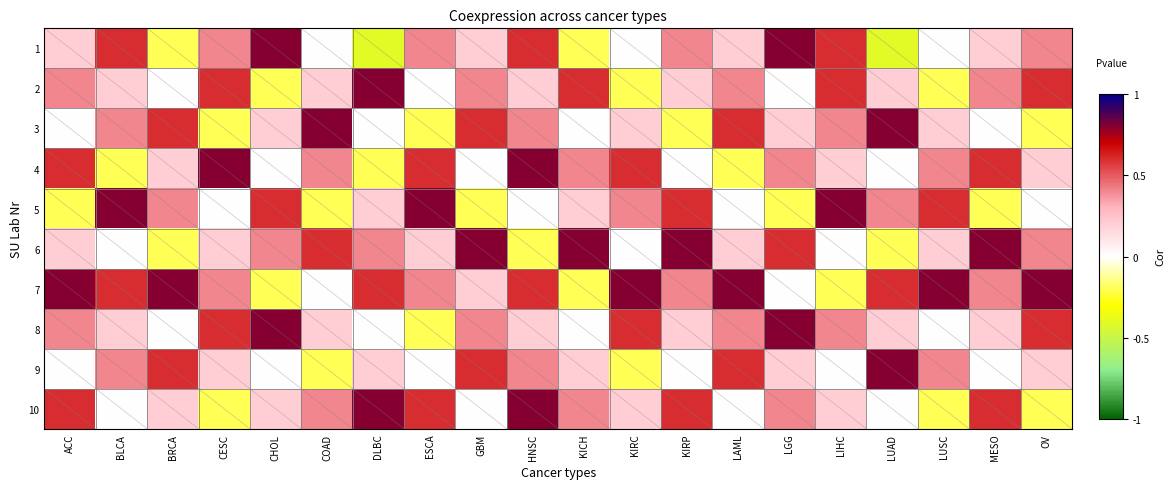

Reading left to right, what are all the values shown in this chart?

1: ACC=0.2	BLCA=0.6	BRCA=-0.2	CESC=0.4	CHOL=0.8	COAD=0.0	DLBC=-0.4	ESCA=0.4	GBM=0.2	HNSC=0.6	KICH=-0.2	KIRC=0.0	KIRP=0.4	LAML=0.2	LGG=0.8	LIHC=0.6	LUAD=-0.4	LUSC=0.0	MESO=0.2	OV=0.4
2: ACC=0.4	BLCA=0.2	BRCA=0.0	CESC=0.6	CHOL=-0.2	COAD=0.2	DLBC=0.8	ESCA=0.0	GBM=0.4	HNSC=0.2	KICH=0.6	KIRC=-0.2	KIRP=0.2	LAML=0.4	LGG=0.0	LIHC=0.6	LUAD=0.2	LUSC=-0.2	MESO=0.4	OV=0.6
3: ACC=0.0	BLCA=0.4	BRCA=0.6	CESC=-0.2	CHOL=0.2	COAD=0.8	DLBC=0.0	ESCA=-0.2	GBM=0.6	HNSC=0.4	KICH=0.0	KIRC=0.2	KIRP=-0.2	LAML=0.6	LGG=0.2	LIHC=0.4	LUAD=0.8	LUSC=0.2	MESO=0.0	OV=-0.2
4: ACC=0.6	BLCA=-0.2	BRCA=0.2	CESC=0.8	CHOL=0.0	COAD=0.4	DLBC=-0.2	ESCA=0.6	GBM=0.0	HNSC=0.8	KICH=0.4	KIRC=0.6	KIRP=0.0	LAML=-0.2	LGG=0.4	LIHC=0.2	LUAD=0.0	LUSC=0.4	MESO=0.6	OV=0.2
5: ACC=-0.2	BLCA=0.8	BRCA=0.4	CESC=0.0	CHOL=0.6	COAD=-0.2	DLBC=0.2	ESCA=0.8	GBM=-0.2	HNSC=0.0	KICH=0.2	KIRC=0.4	KIRP=0.6	LAML=0.0	LGG=-0.2	LIHC=0.8	LUAD=0.4	LUSC=0.6	MESO=-0.2	OV=0.0
6: ACC=0.2	BLCA=0.0	BRCA=-0.2	CESC=0.2	CHOL=0.4	COAD=0.6	DLBC=0.4	ESCA=0.2	GBM=0.8	HNSC=-0.2	KICH=0.8	KIRC=0.0	KIRP=0.8	LAML=0.2	LGG=0.6	LIHC=0.0	LUAD=-0.2	LUSC=0.2	MESO=0.8	OV=0.4
7: ACC=0.8	BLCA=0.6	BRCA=0.8	CESC=0.4	CHOL=-0.2	COAD=0.0	DLBC=0.6	ESCA=0.4	GBM=0.2	HNSC=0.6	KICH=-0.2	KIRC=0.8	KIRP=0.4	LAML=0.8	LGG=0.0	LIHC=-0.2	LUAD=0.6	LUSC=0.8	MESO=0.4	OV=0.8
8: ACC=0.4	BLCA=0.2	BRCA=0.0	CESC=0.6	CHOL=0.8	COAD=0.2	DLBC=0.0	ESCA=-0.2	GBM=0.4	HNSC=0.2	KICH=0.0	KIRC=0.6	KIRP=0.2	LAML=0.4	LGG=0.8	LIHC=0.4	LUAD=0.2	LUSC=0.0	MESO=0.2	OV=0.6
9: ACC=0.0	BLCA=0.4	BRCA=0.6	CESC=0.2	CHOL=0.0	COAD=-0.2	DLBC=0.2	ESCA=0.0	GBM=0.6	HNSC=0.4	KICH=0.2	KIRC=-0.2	KIRP=0.0	LAML=0.6	LGG=0.2	LIHC=0.0	LUAD=0.8	LUSC=0.4	MESO=0.0	OV=0.2
10: ACC=0.6	BLCA=0.0	BRCA=0.2	CESC=-0.2	CHOL=0.2	COAD=0.4	DLBC=0.8	ESCA=0.6	GBM=0.0	HNSC=0.8	KICH=0.4	KIRC=0.2	KIRP=0.6	LAML=0.0	LGG=0.4	LIHC=0.2	LUAD=0.0	LUSC=-0.2	MESO=0.6	OV=-0.2